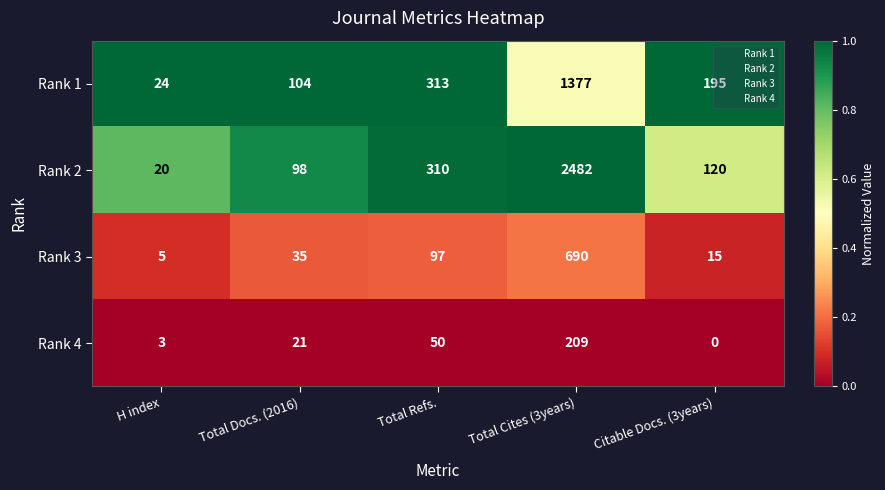

At which category is the sum across all series the highest?

Total Cites (3years)